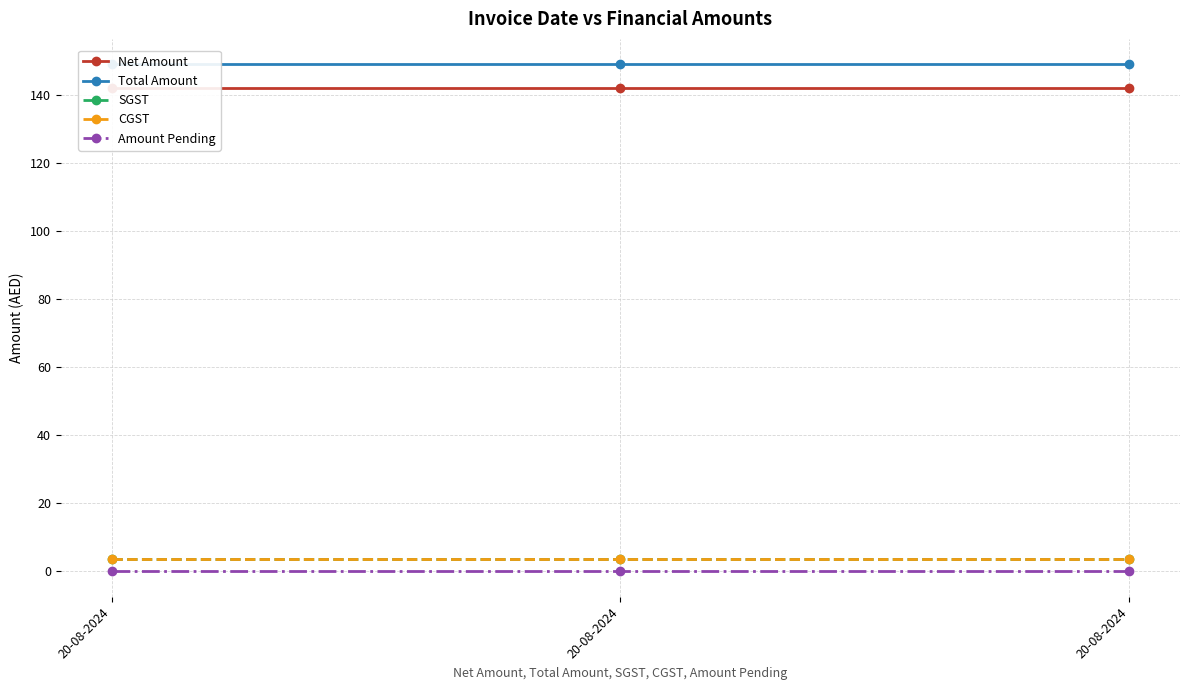

Is the value of CGST at 20-08-2024 greater than the value of Total Amount at 20-08-2024?

No